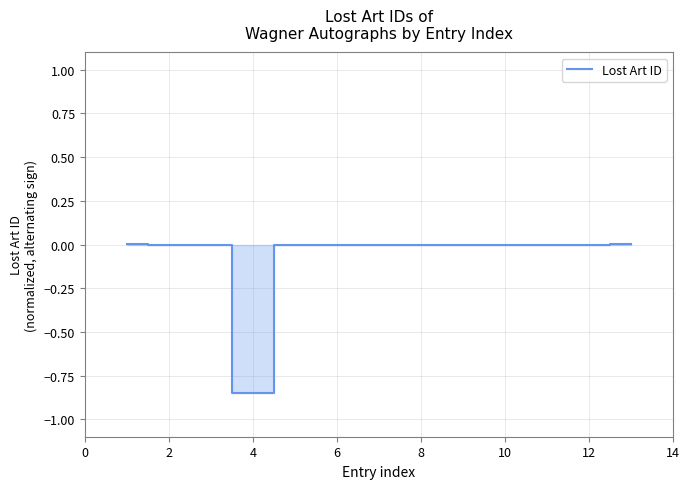

What is the difference between the maximum and minimum values?

0.9